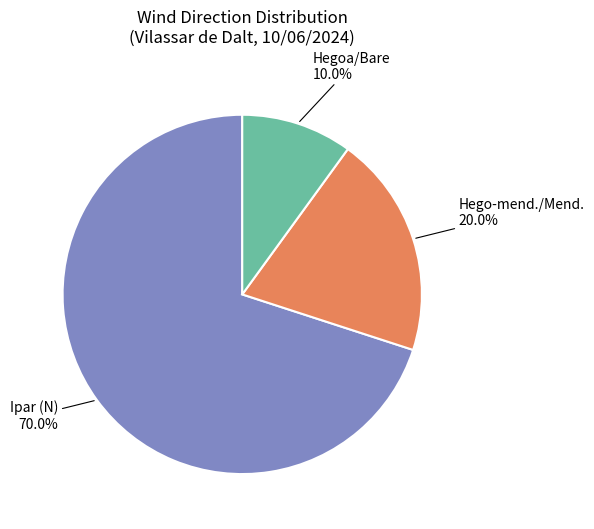

Is there any slice that represents more than half of the pie?

Yes